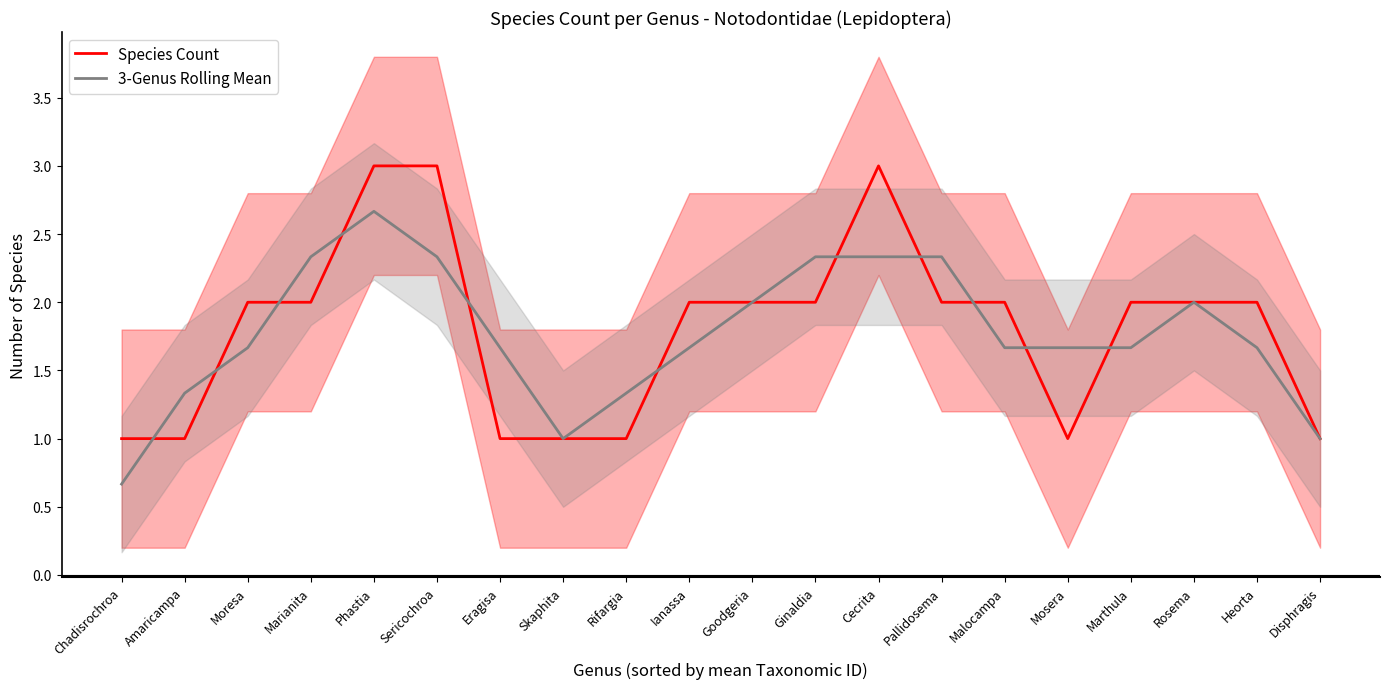

What is the sum of all Species Count values?

36.0